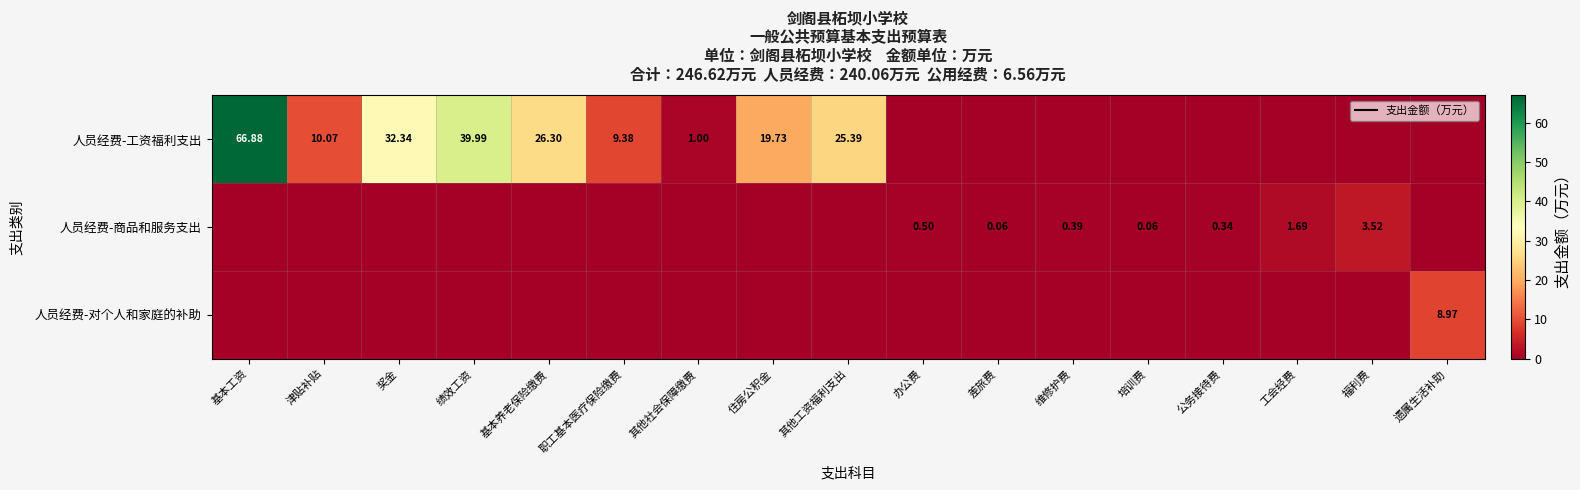

How many categories are shown in the chart?

17